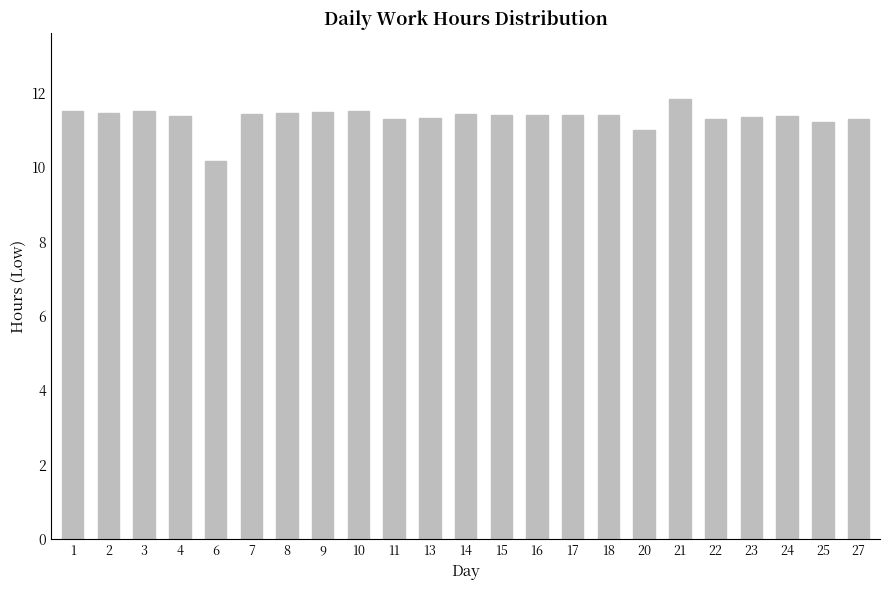

Count the values in the range 11 to 12.

22